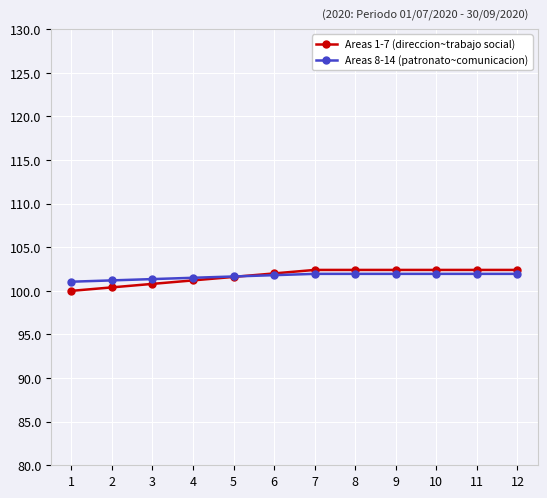

What is the minimum value for Areas 1-7 (direccion~trabajo social)?

100.0